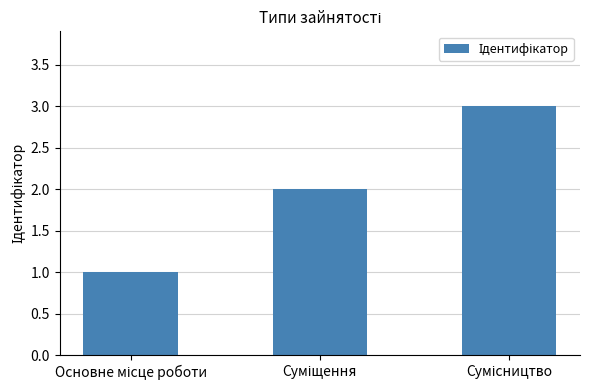

What is the maximum value shown in the chart?

3